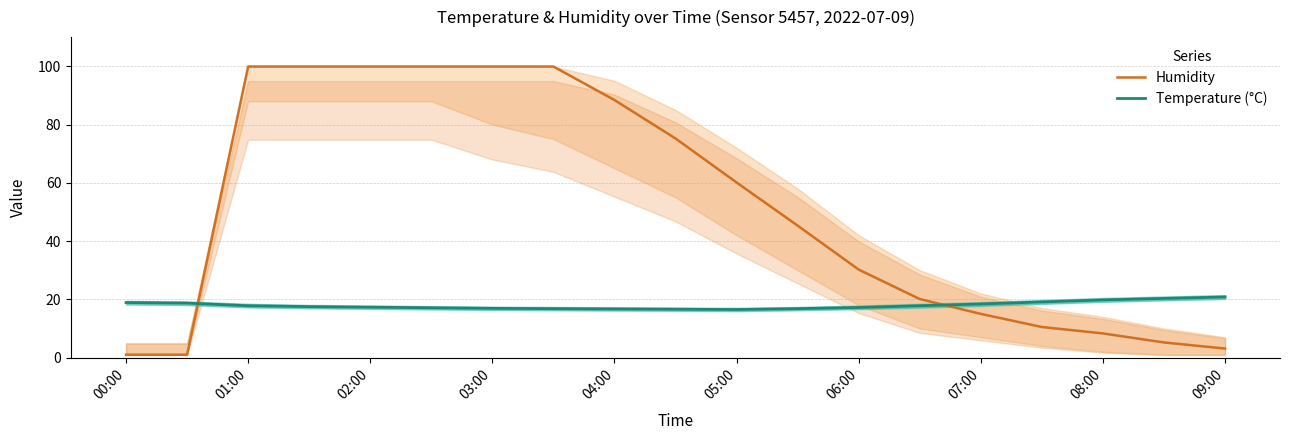

Does the chart have visible grid lines?

Yes